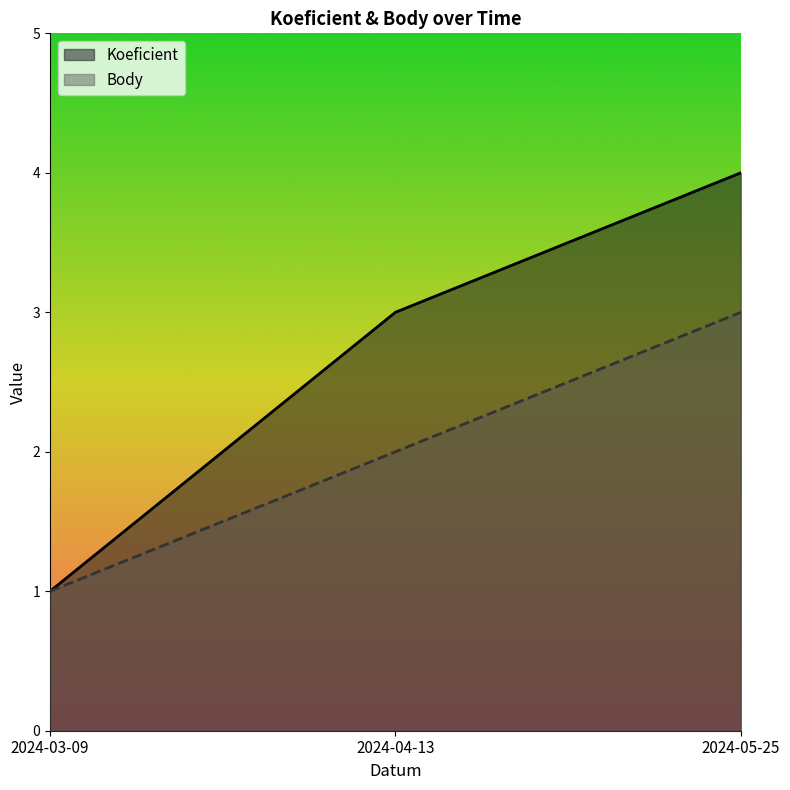

What is the difference between the maximum and minimum values in the Koeficient series?

3